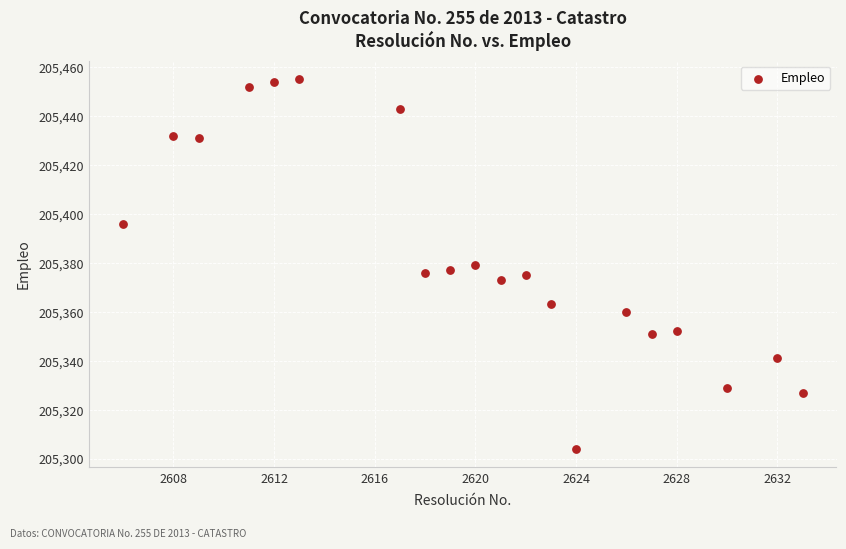

What is the range of Y values (max minus min)?

151